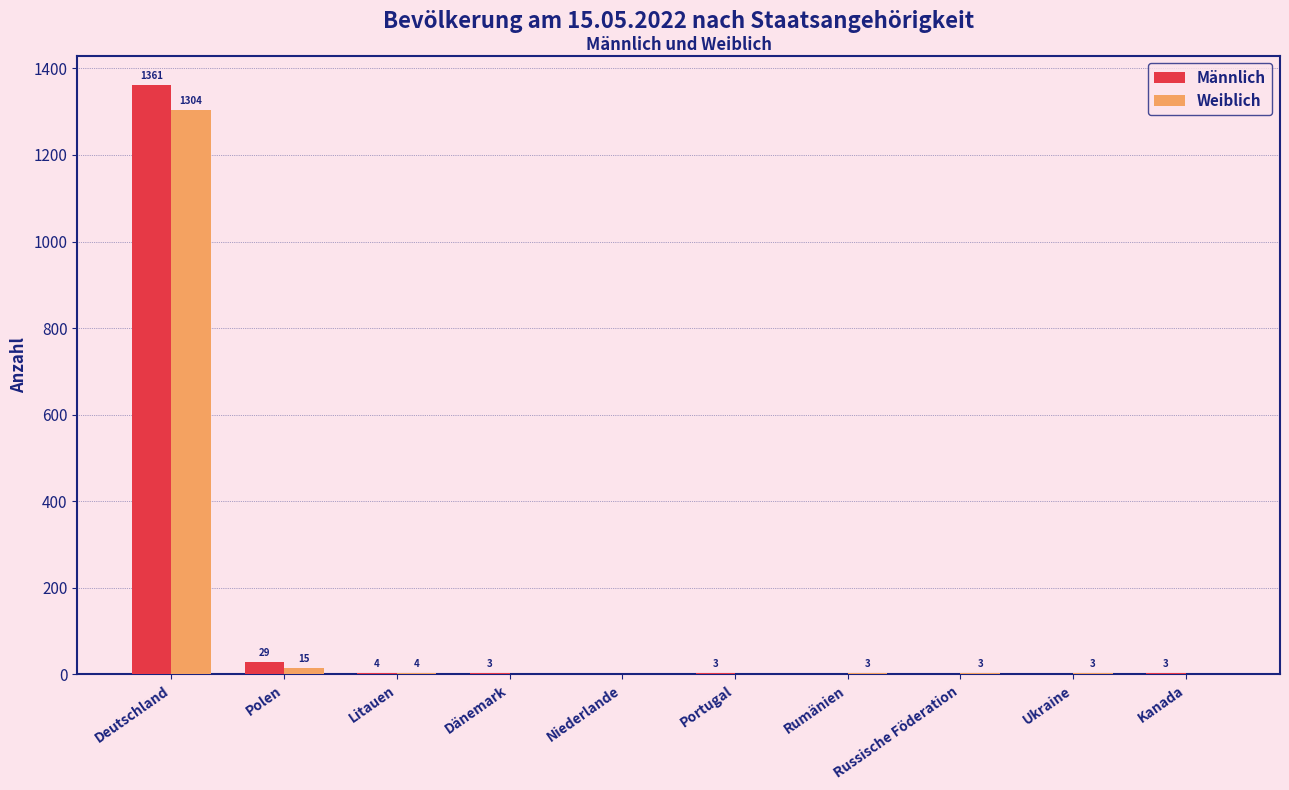

Are the bars horizontal?

No